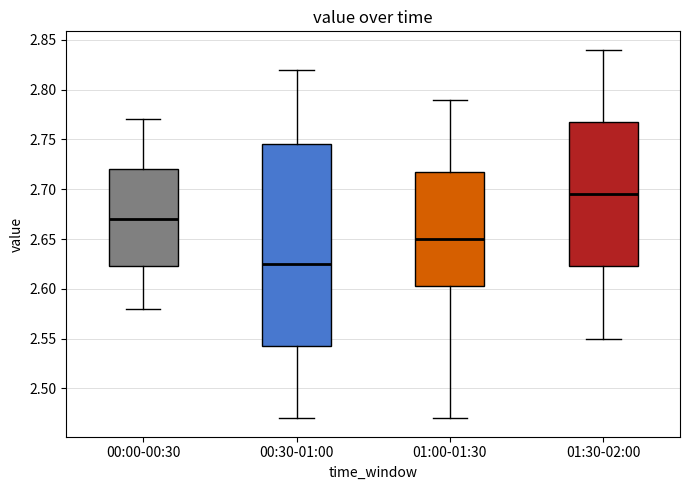

Where does the upper whisker of the box for 00:30-01:00 end on the y-axis? The values are not printed on the chart, so give them approximately, as read against the axis.

2.820